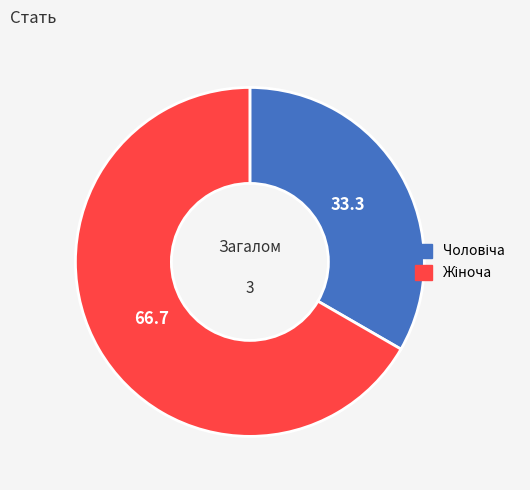

How many segments does this pie chart have?

2